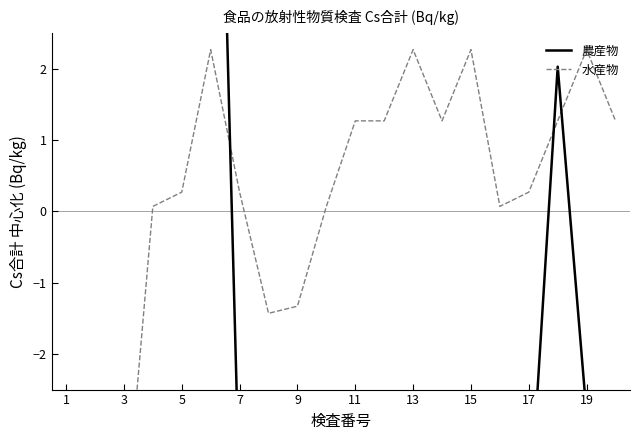

Is it true that 水産物 equals 1.3 at 11?

True